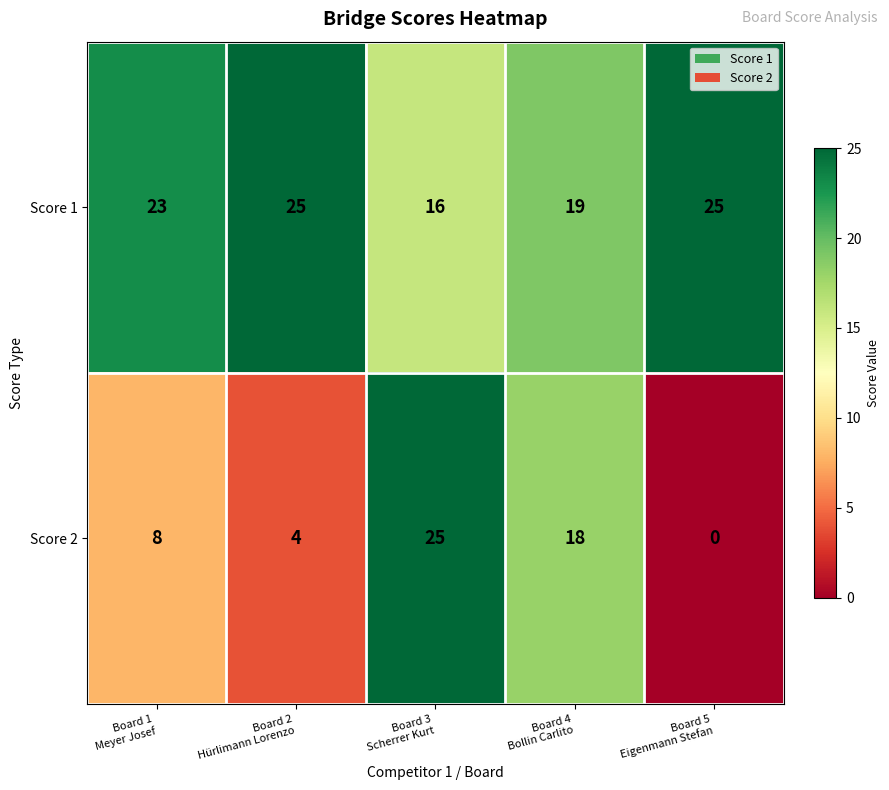

How many categories are shown in the chart?

5